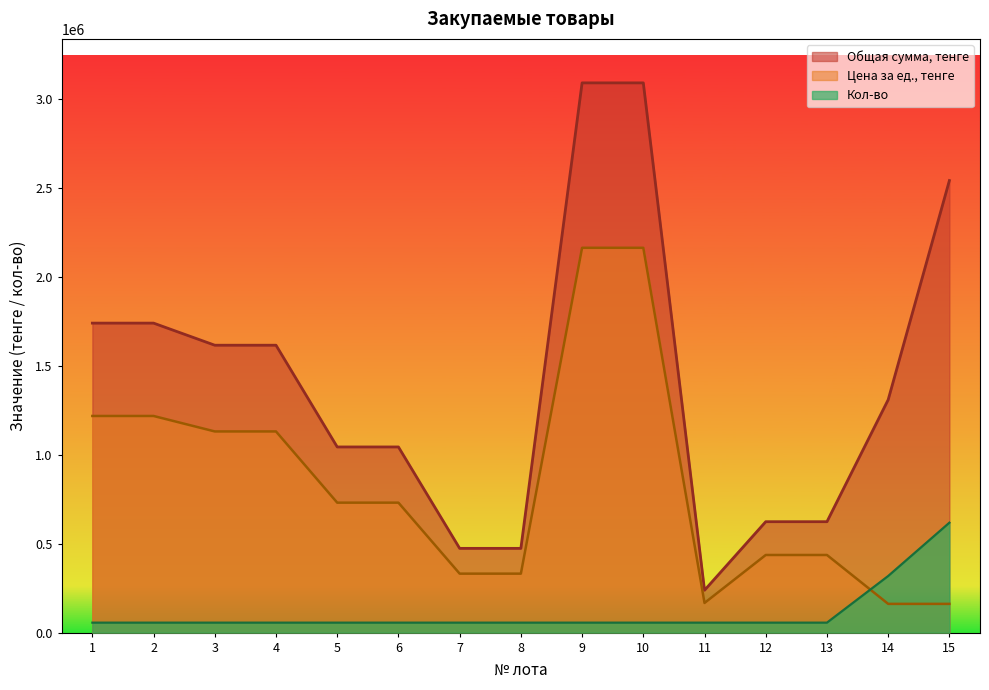

The value of Цена за ед., тенге at 14 is 161700.0. True or false?

True